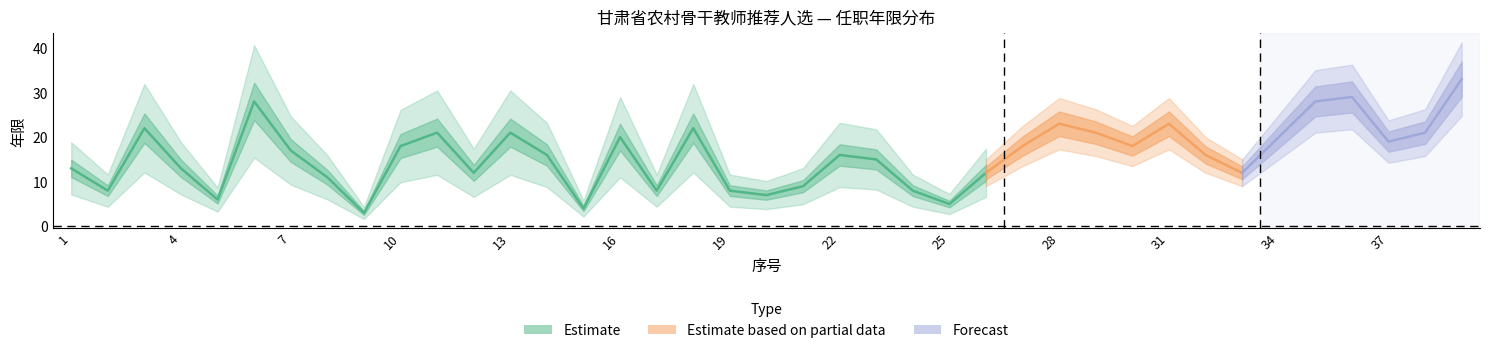

What is the spread (max minus min) of values at 37?

14